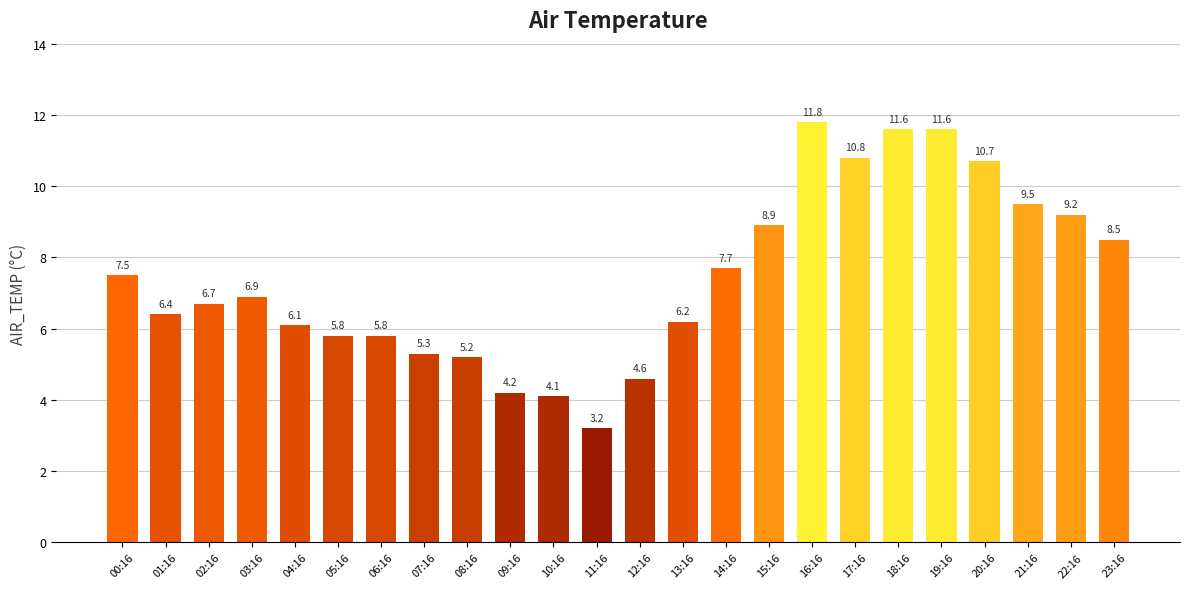

Which category has the lowest value across all series?

11:16